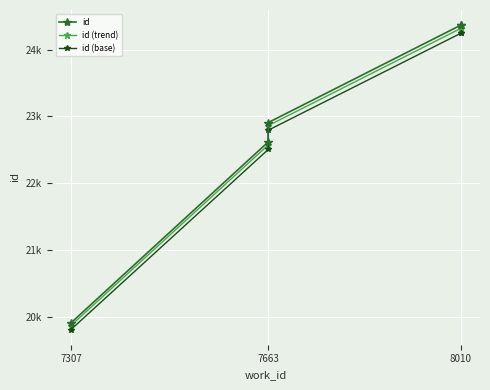

What is the minimum value shown in the chart?

19806.5